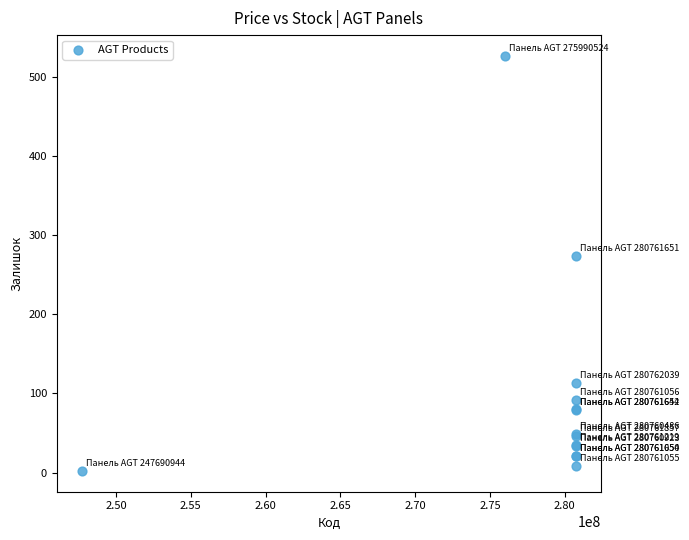

What Y value in the scatter plot is closest to 264?

274